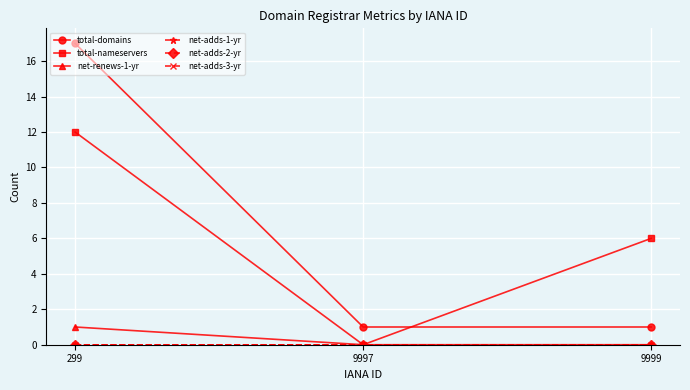

List the series in order of their peak value, highest first.

total-domains, total-nameservers, net-renews-1-yr, net-adds-1-yr, net-adds-2-yr, net-adds-3-yr